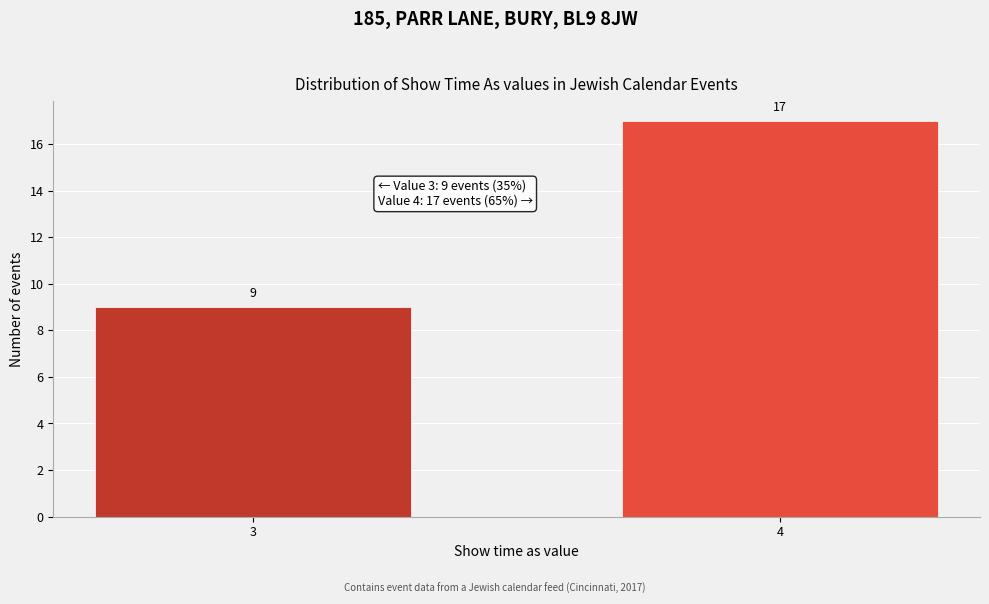

Reading right to left, what are all the values shown in this chart?

4=17	3=9